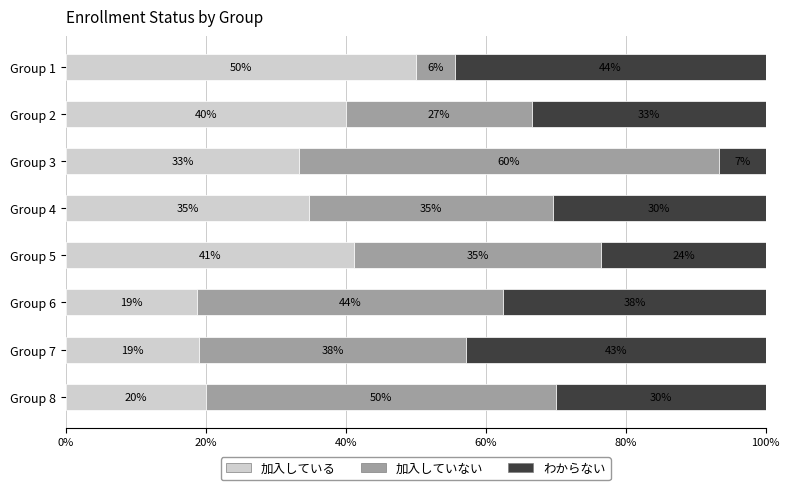

What is the total value across all series at Group 3?

100.0